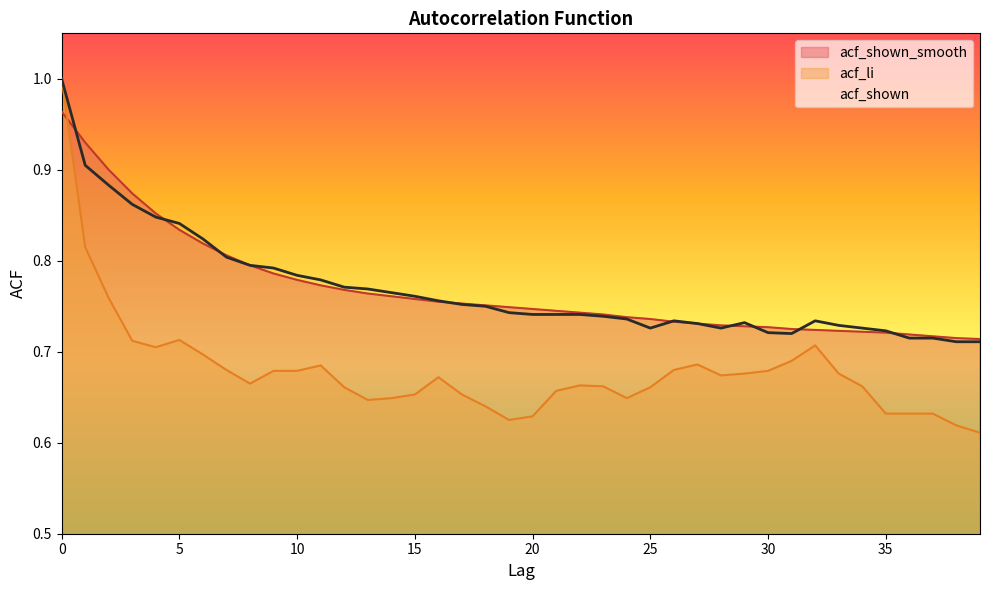

How many lines are shown in the chart?

3